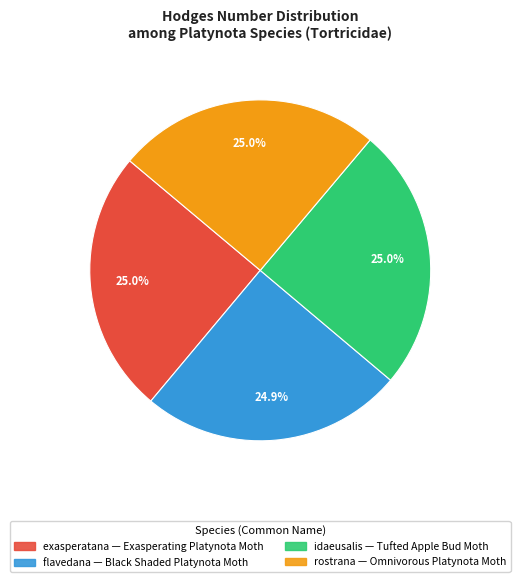

To the nearest percent, what percentage of the pie is rostrana?

25%